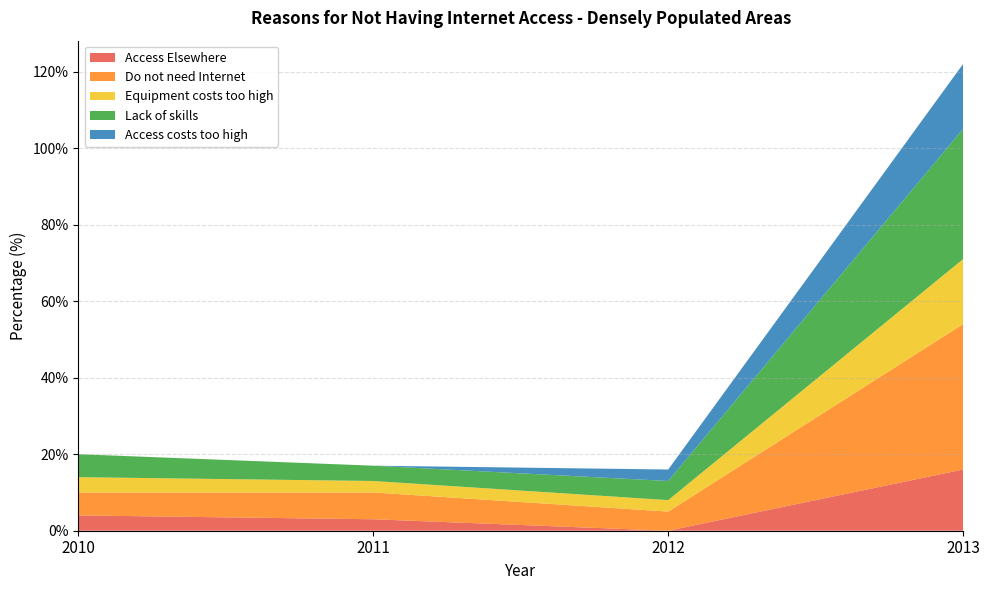

Reading left to right, extract all data points from this chart.

Access Elsewhere: 2010=4	2011=3	2012=0	2013=16
Do not need Internet: 2010=6	2011=7	2012=5	2013=38
Equipment costs too high: 2010=4	2011=3	2012=3	2013=17
Lack of skills: 2010=6	2011=4	2012=5	2013=34
Access costs too high: 2010=0	2011=0	2012=3	2013=17